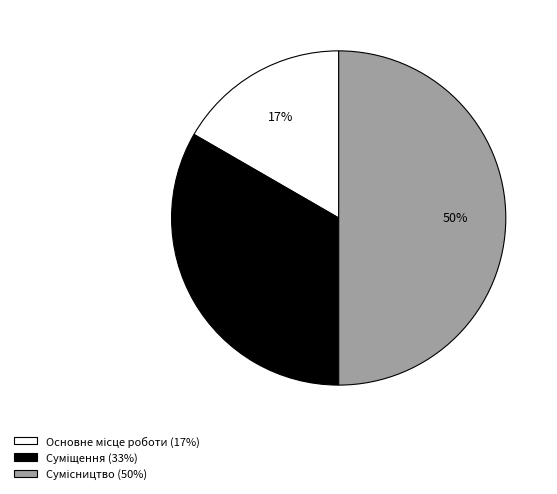

To the nearest percent, what is the average slice percentage?

33%